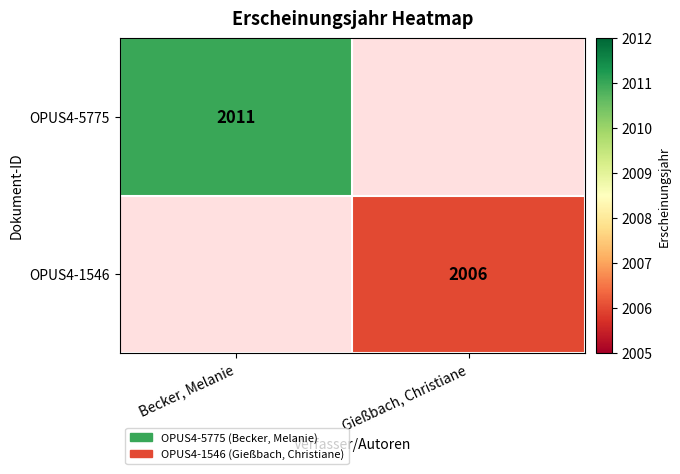

At how many categories does at least one series exceed 2010?

1